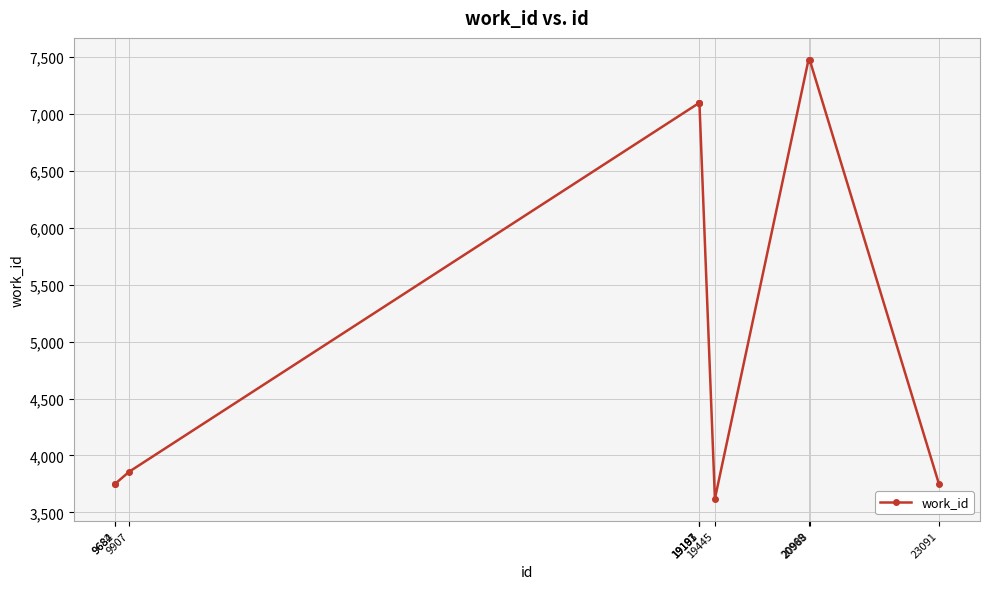

What is the change in value from 9684 to 19445?

-133